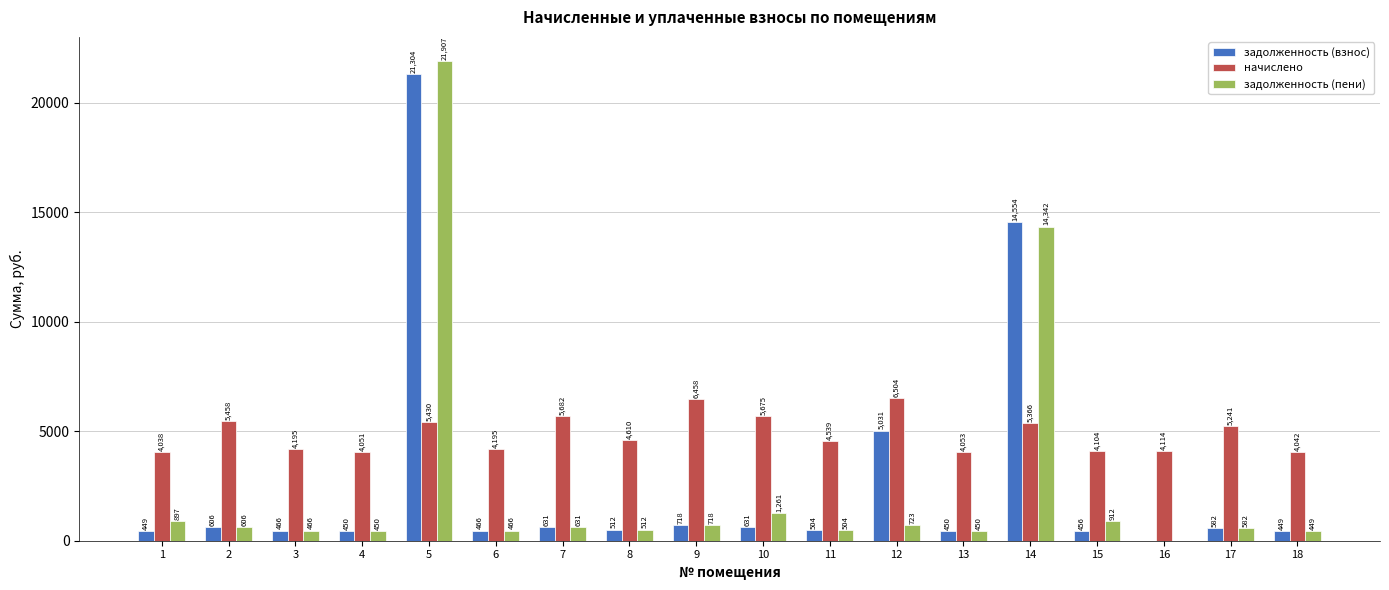

What is the highest value of the начислено series?

6504.1